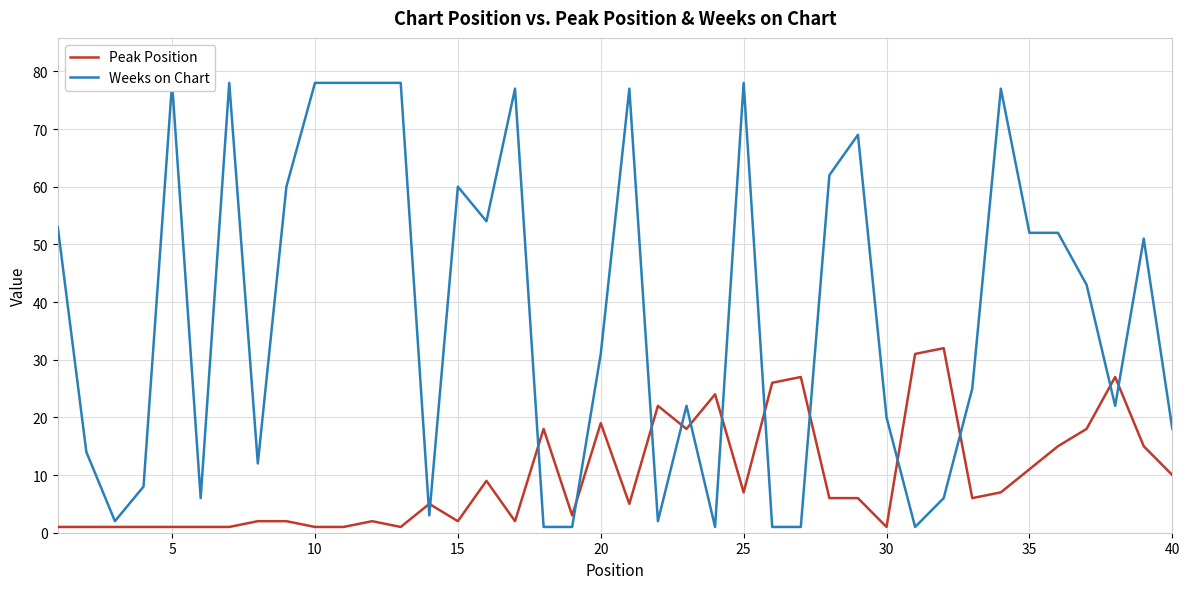

Rank the series by their maximum value, from highest to lowest.

Weeks on Chart, Peak Position